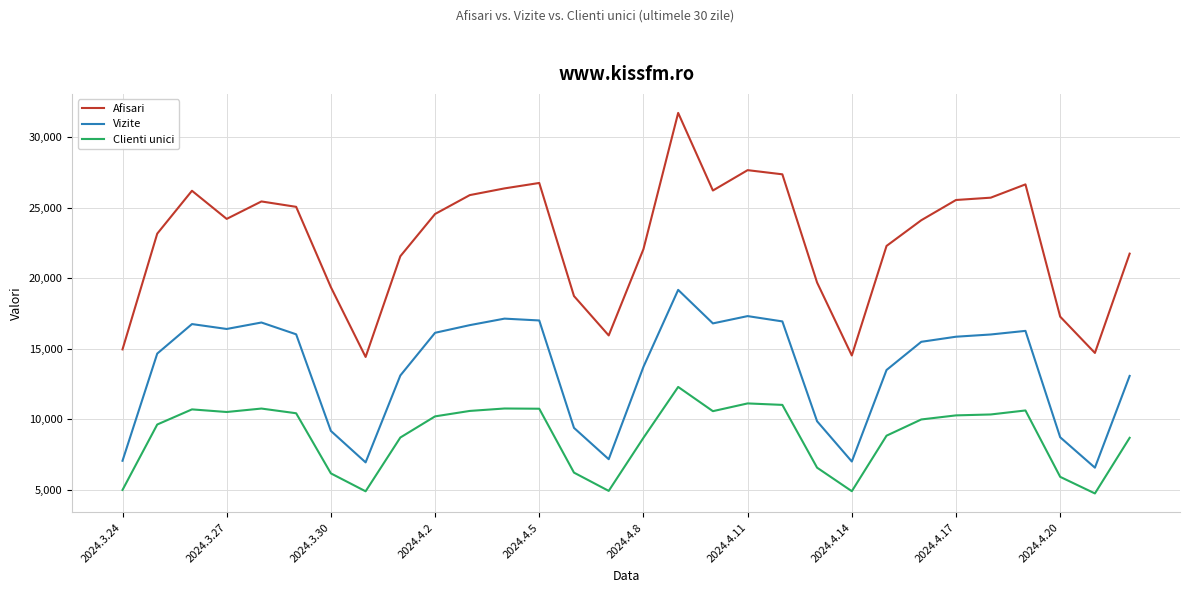

What is the sum of all Clienti unici values?

264946